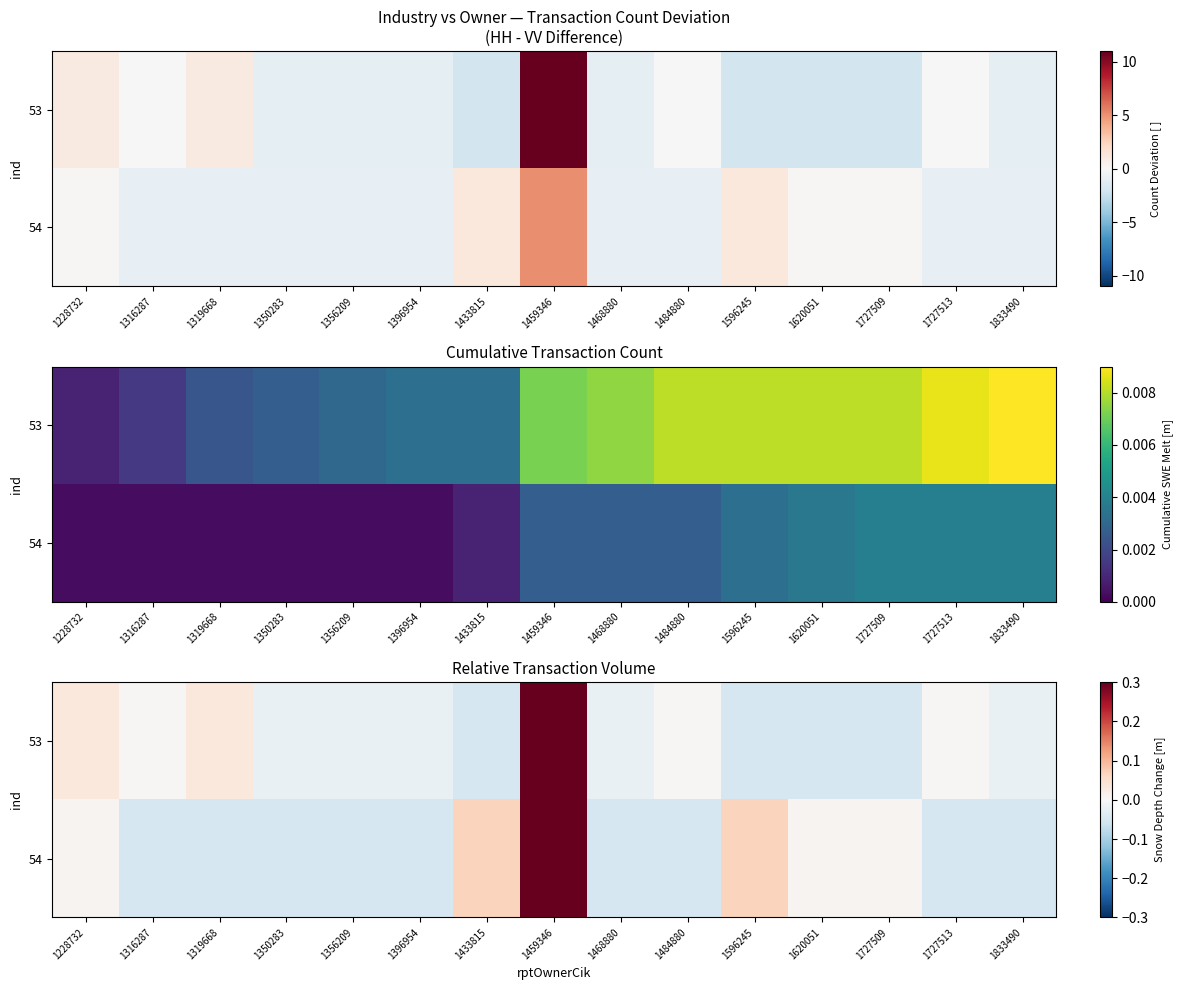

Where does the 53 series first go above 0?

1228732